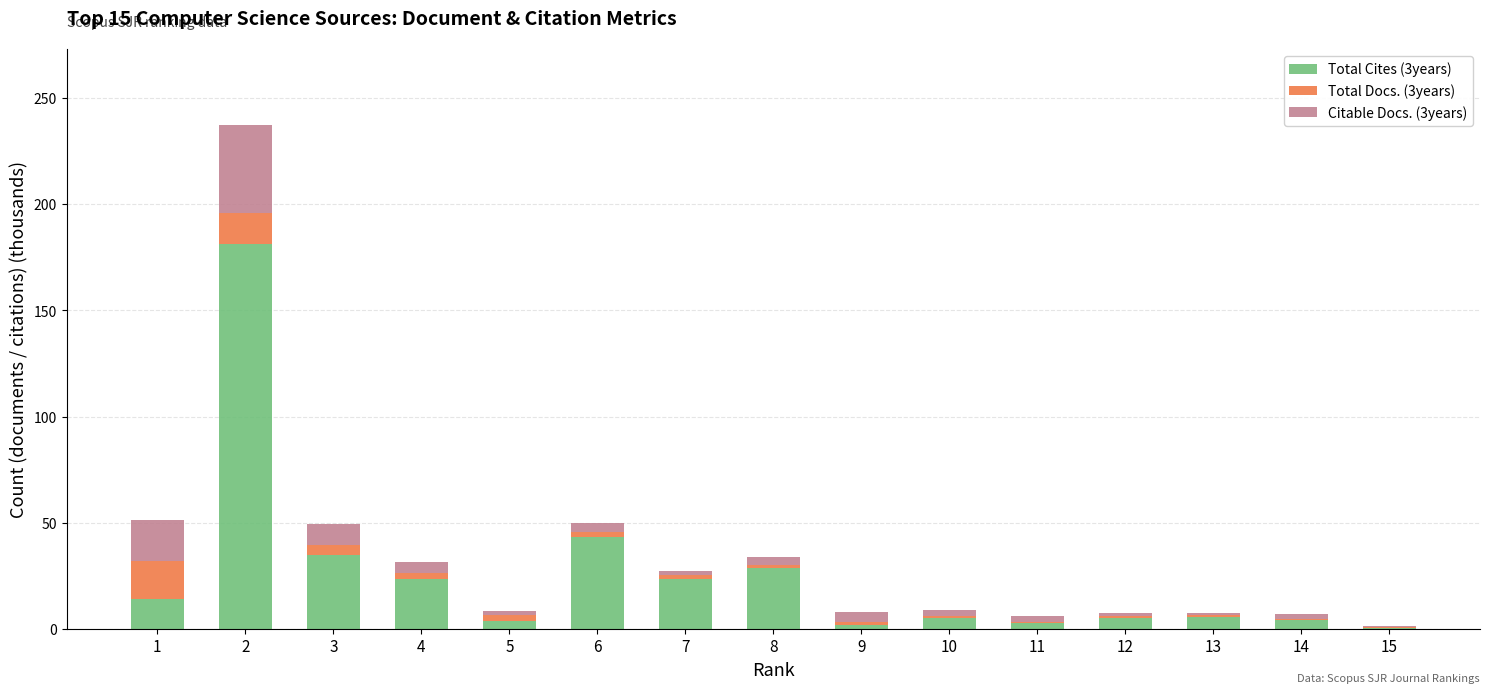

The Total Cites (3years) series shows 0.2 at 15. True or false?

True